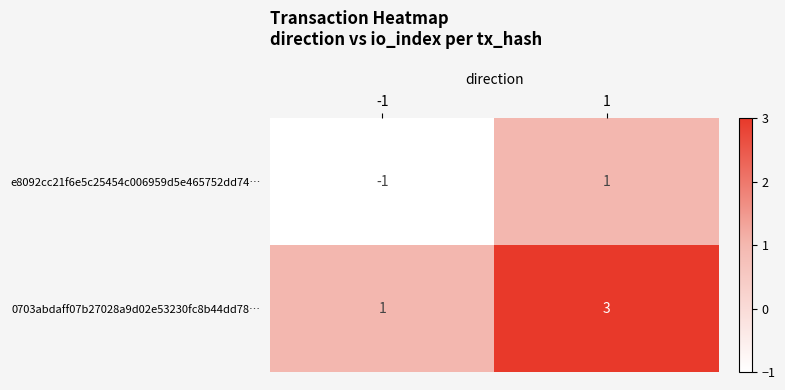

What is the maximum value shown in the chart?

3